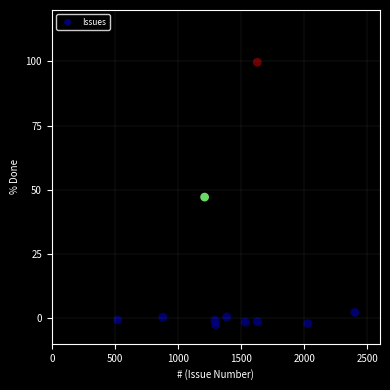

What is the range of Y values (max minus min)?

102.2